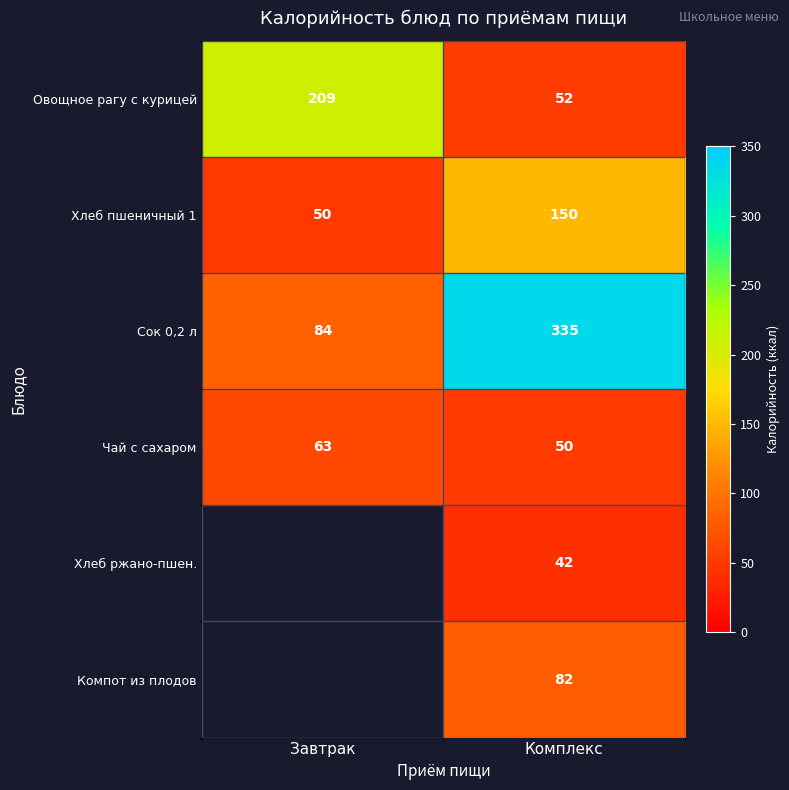

At Комплекс, list the series in order from largest to smallest.

Сок 0,2 л, Хлеб пшеничный 1, Компот из плодов, Овощное рагу с курицей, Чай с сахаром, Хлеб ржано-пшен.